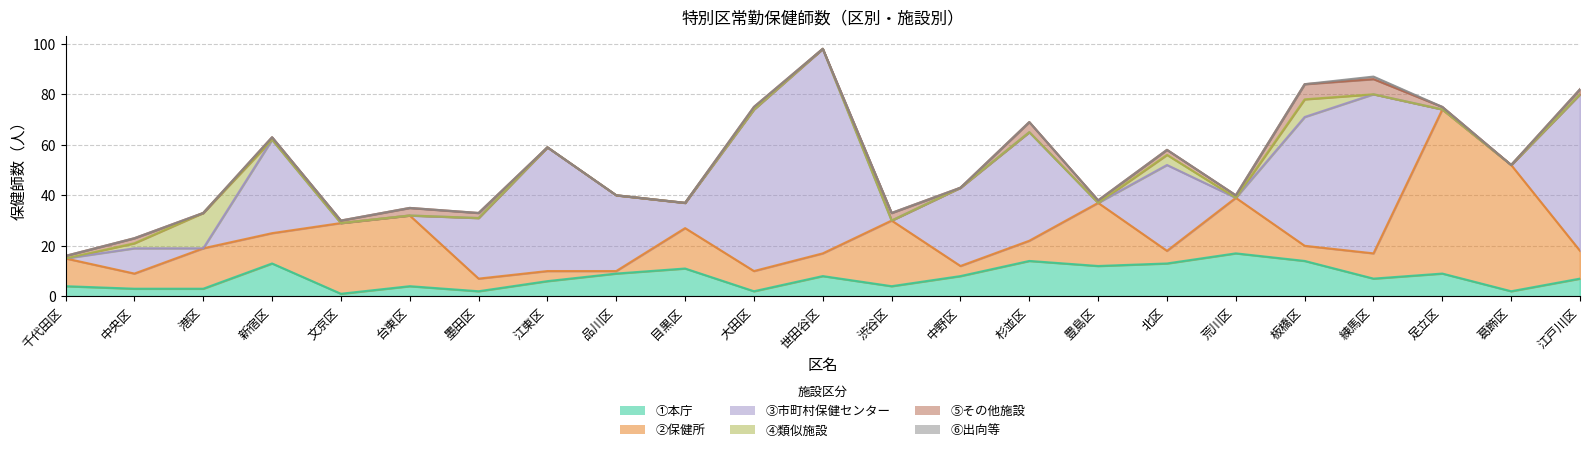

What is the value of the ①本庁 point at the 3rd from the left?

3